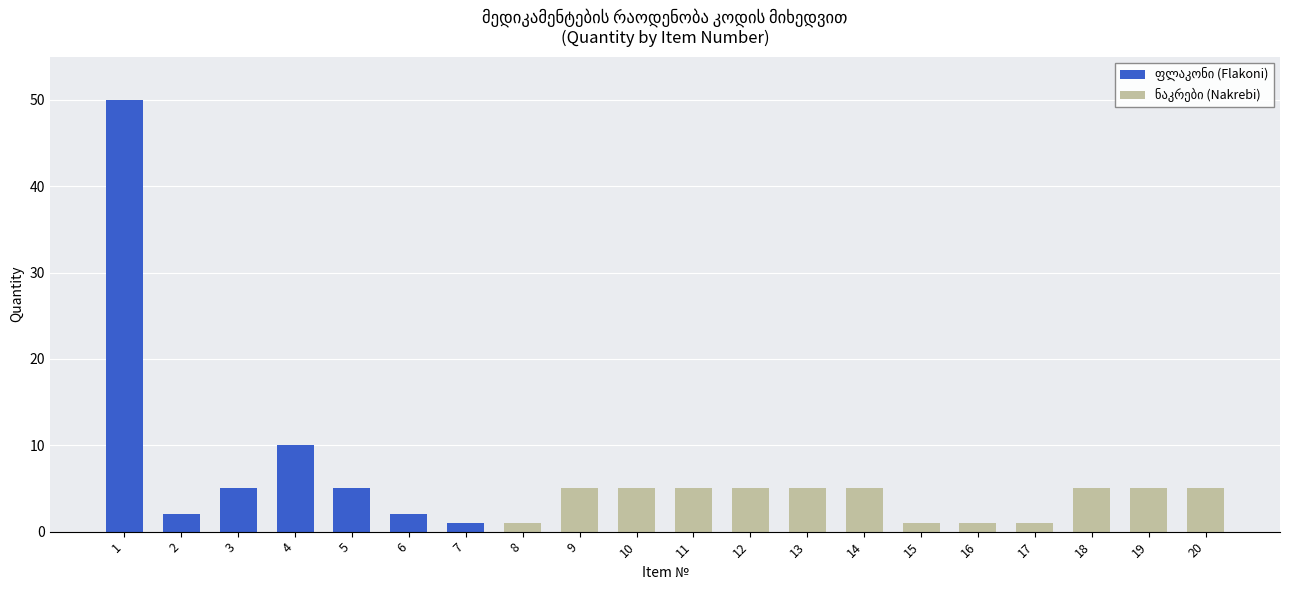

What is the average value of the ნაკრები (Nakrebi) series?

2